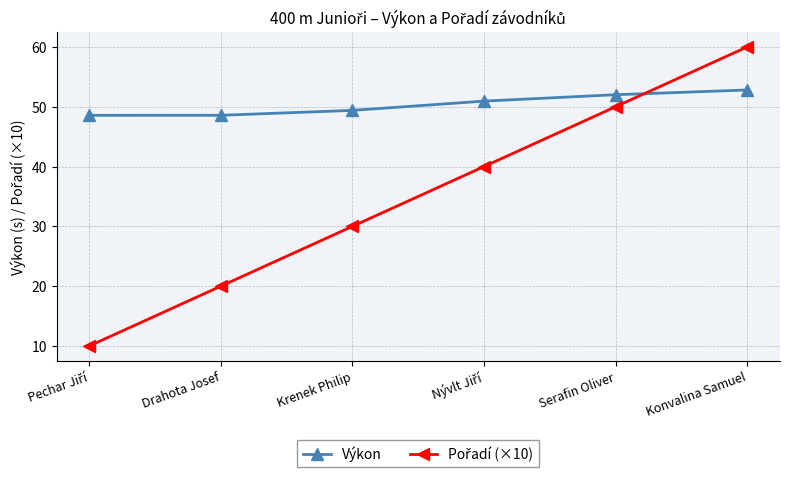

True or false: Výkon has more than 1 points higher than both neighbors.

False